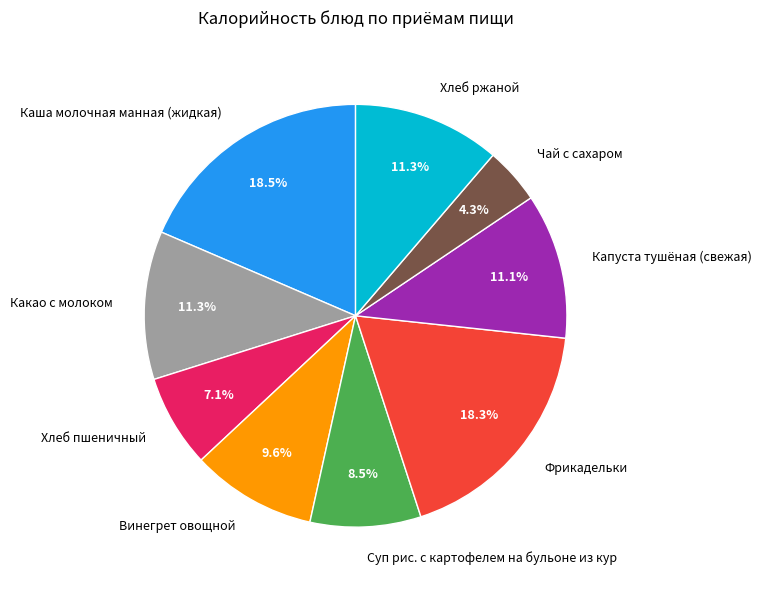

Count the number of slices in the pie.

9